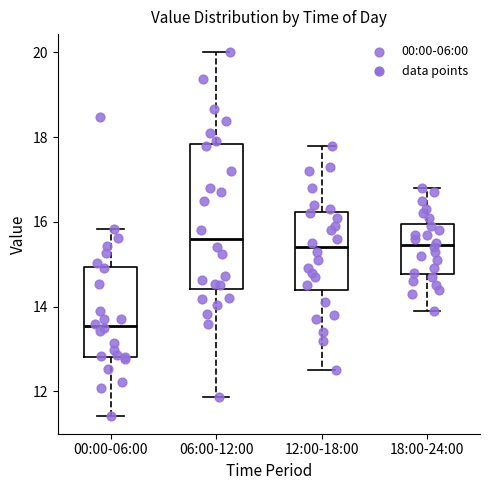

Reading left to right, transcribe this box plot: for each box, give where its median line is, the range the box spans, and where its two whiskers end, as read against the y-axis. The values are not printed on the chart, so give them approximately, as read against the axis.

00:00-06:00: median 13.6, box 12.8 to 15.0, whiskers 11.4 to 15.8
06:00-12:00: median 15.6, box 14.4 to 17.8, whiskers 11.8 to 20.0
12:00-18:00: median 15.4, box 14.4 to 16.2, whiskers 12.6 to 17.8
18:00-24:00: median 15.4, box 14.8 to 16.0, whiskers 14.0 to 16.8